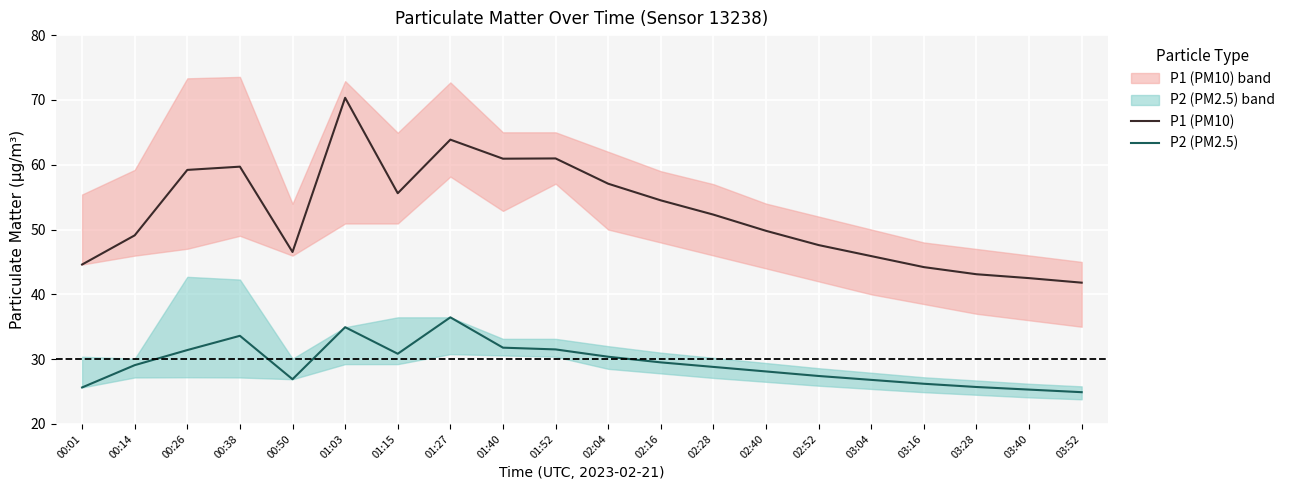

Which series has the largest total across all categories?

P1 (PM10)